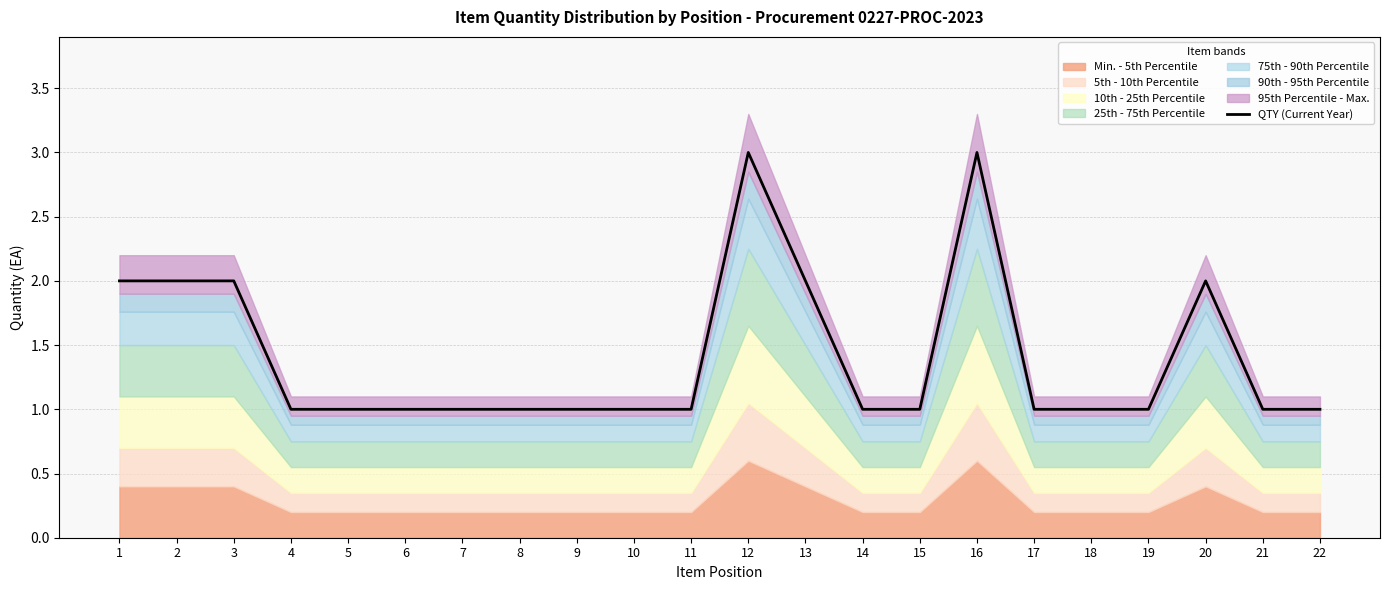

Rank the categories by value from highest to lowest.

12, 16, 1, 2, 3, 13, 20, 4, 5, 6, 7, 8, 9, 10, 11, 14, 15, 17, 18, 19, 21, 22